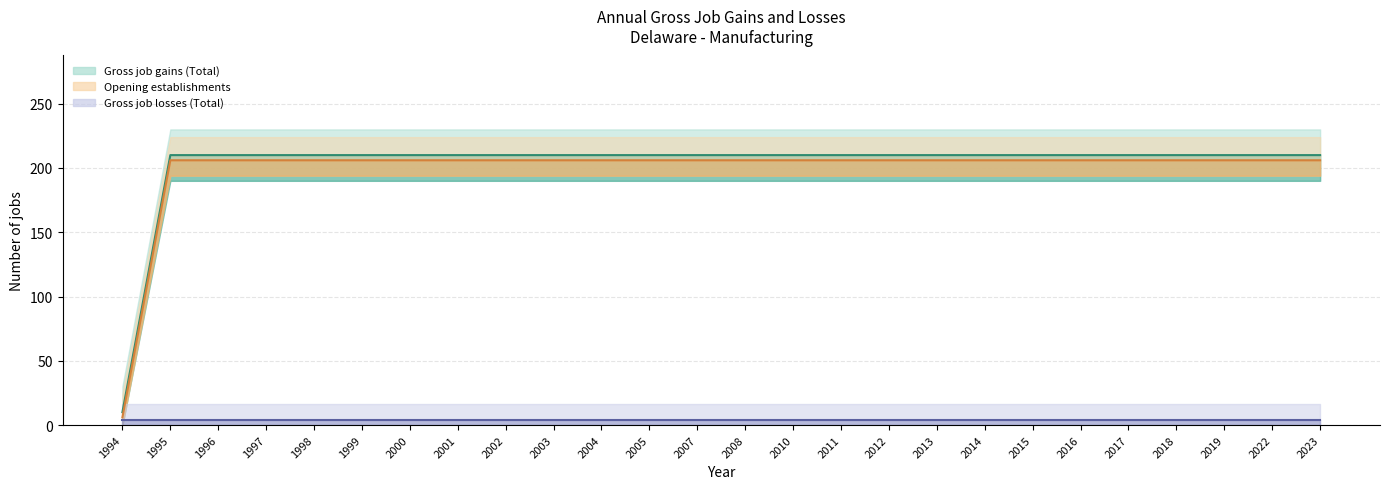

How many data points does each series have?

26